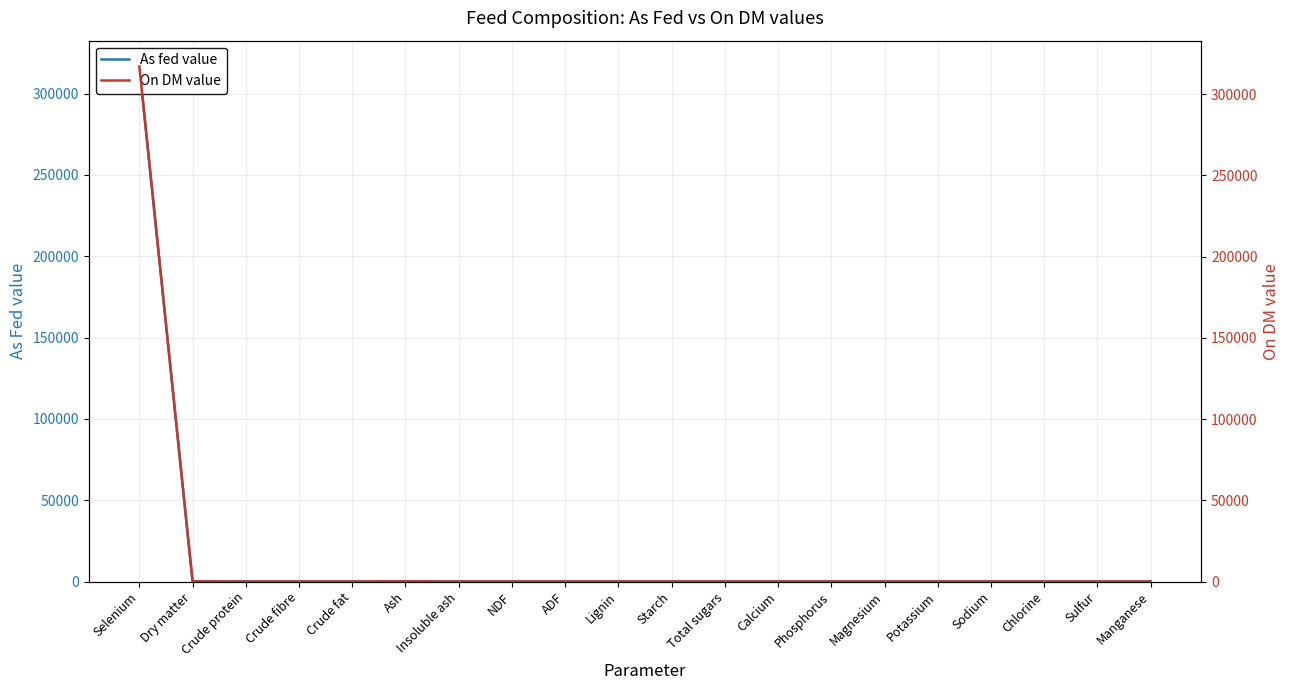

Does the chart have visible grid lines?

Yes